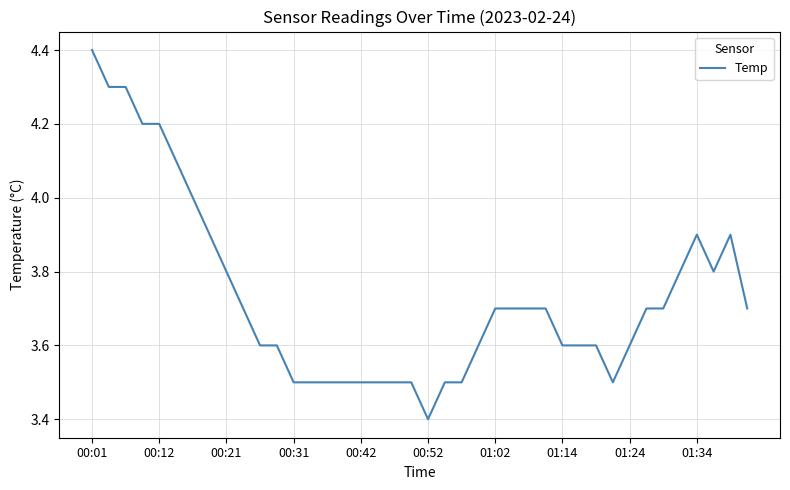

Reading left to right, what are all the values shown in this chart?

4.4	4.3	4.3	4.2	4.2	4.1	4.0	3.9	3.8	3.7	3.6	3.6	3.5	3.5	3.5	3.5	3.5	3.5	3.5	3.5	3.4	3.5	3.5	3.6	3.7	3.7	3.7	3.7	3.6	3.6	3.6	3.5	3.6	3.7	3.7	3.8	3.9	3.8	3.9	3.7